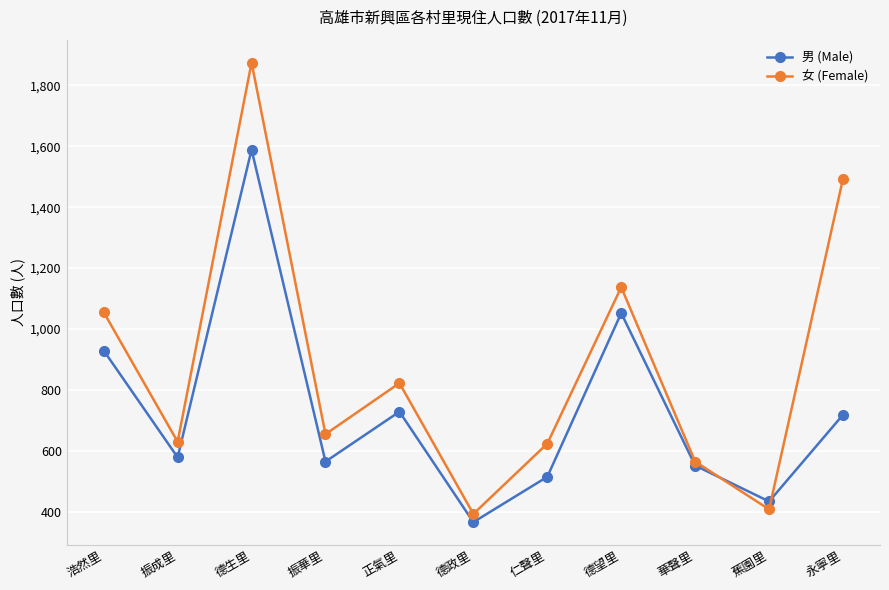

Which series has the largest range (max minus min)?

女 (Female)